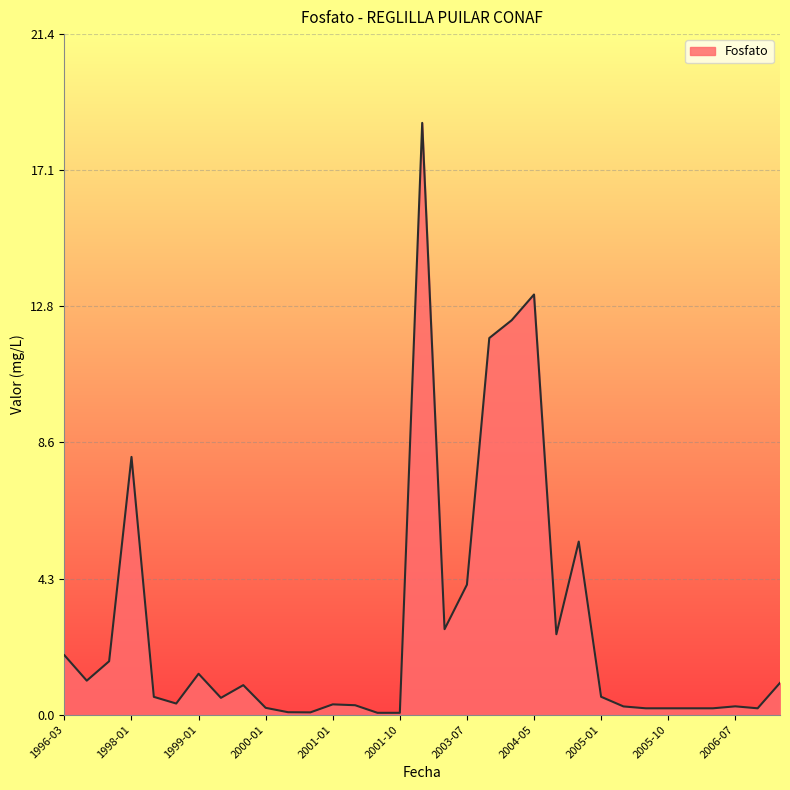

What is the maximum value shown in the chart?

18.6